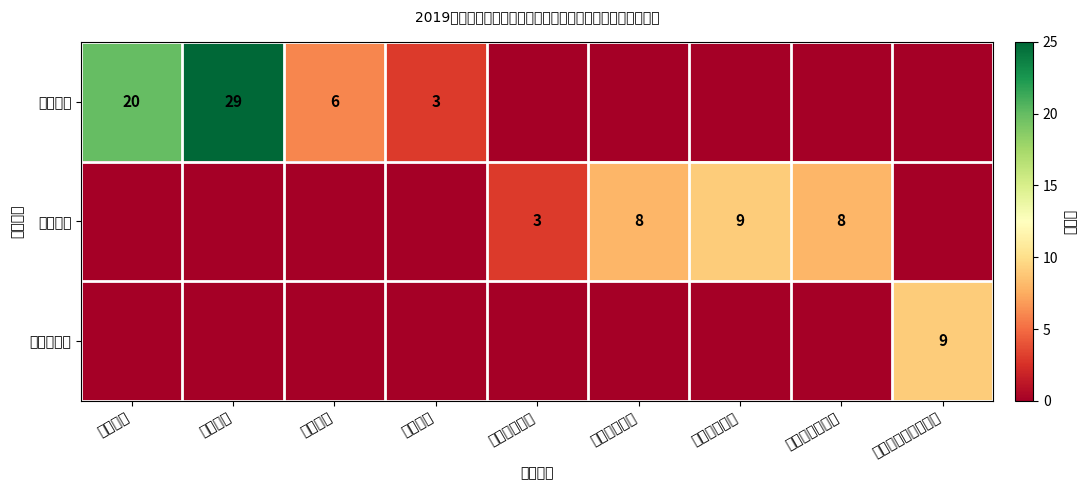

Which label corresponds to the largest value in the chart?

质量指标